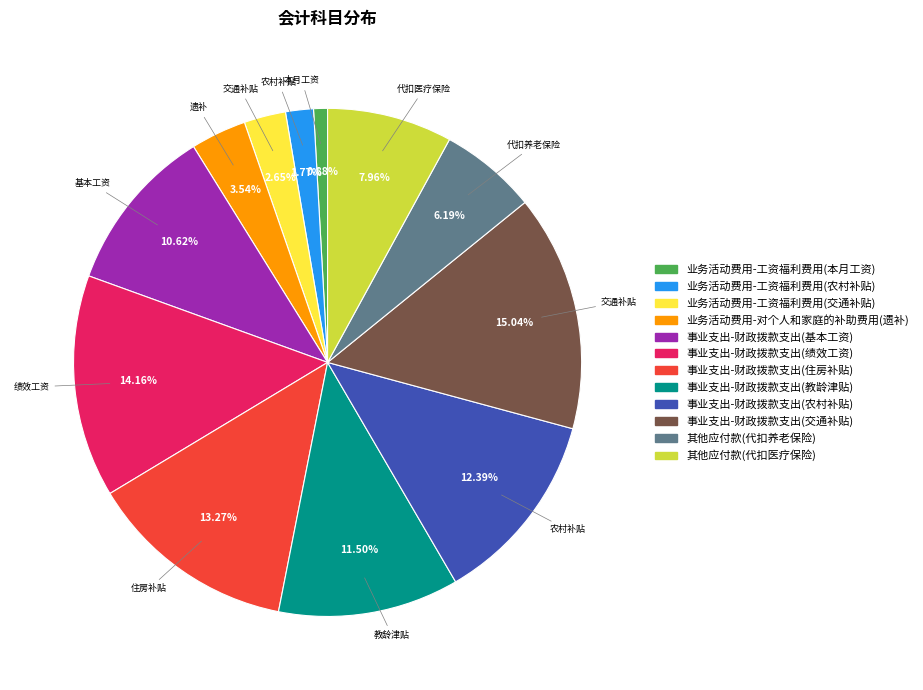

Is there any slice that represents more than half of the pie?

No